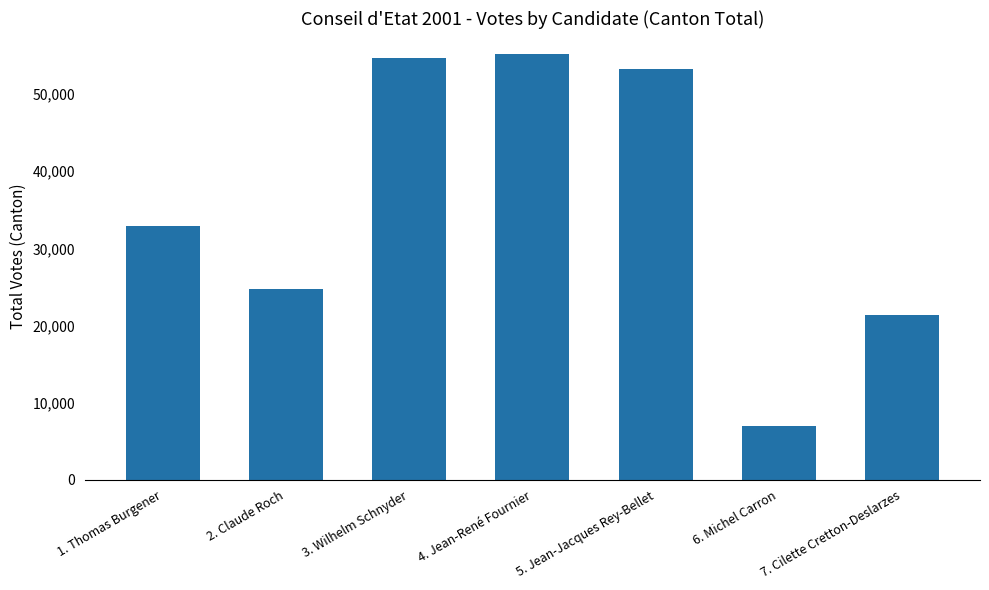

Between 3. Wilhelm Schnyder and 5. Jean-Jacques Rey-Bellet, which is larger?

3. Wilhelm Schnyder